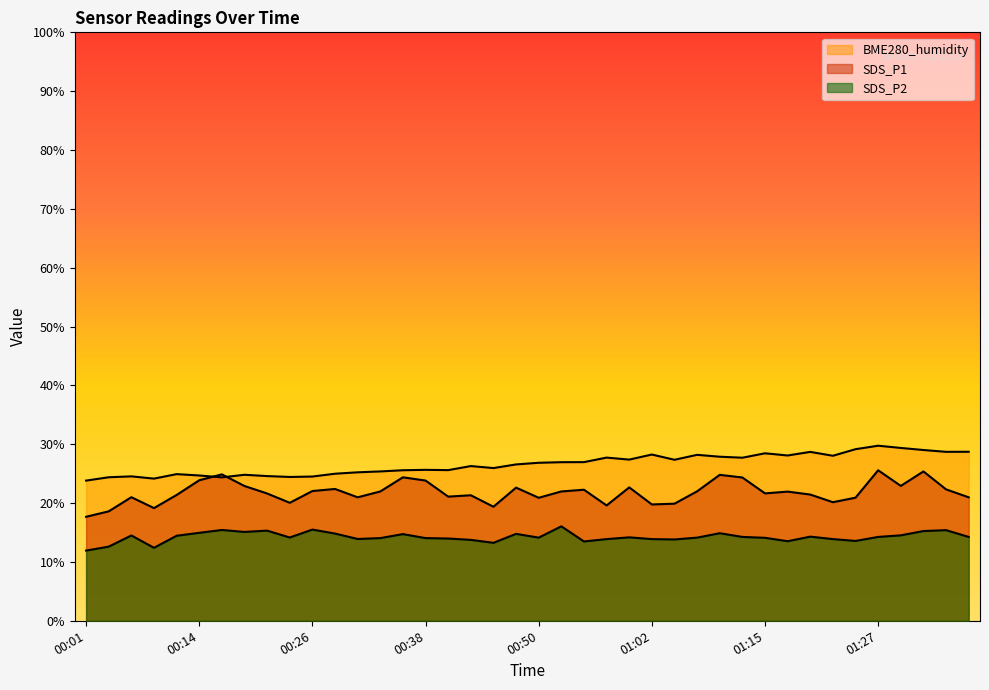

What is the label of the 37th point from the right?

00:09